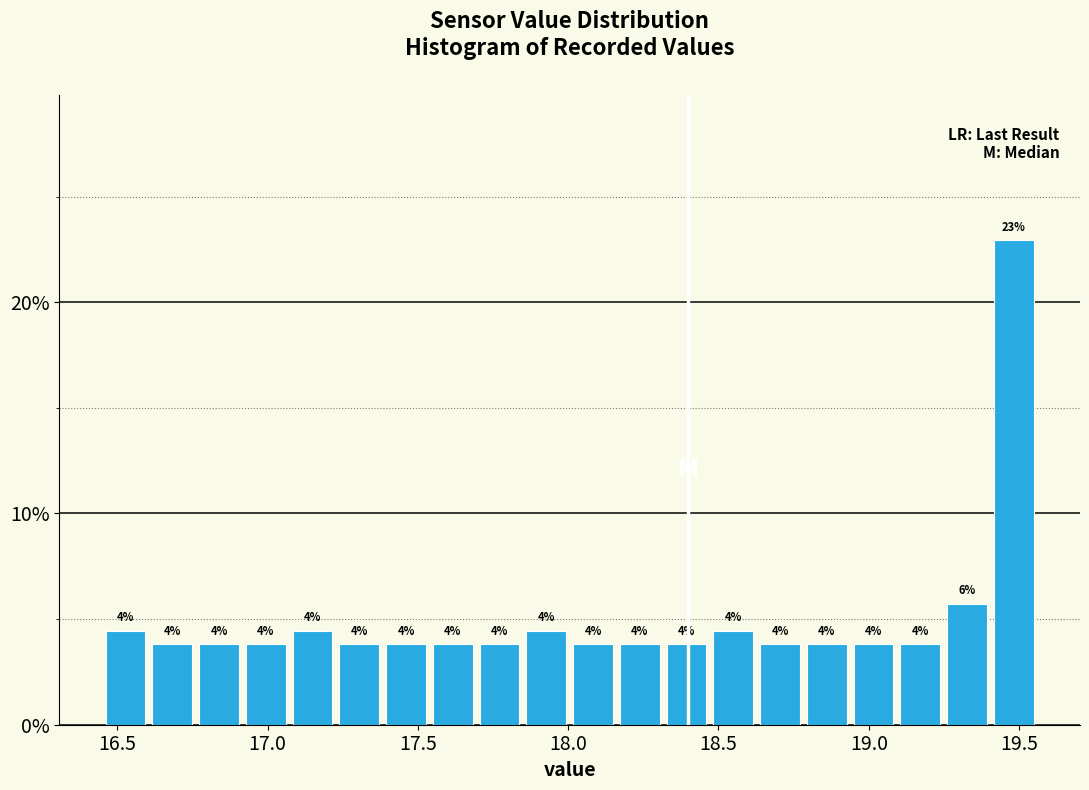

Around what value on the x-axis is the tallest bar? Give the approximate position of its centre, as read against the axis.

19.50